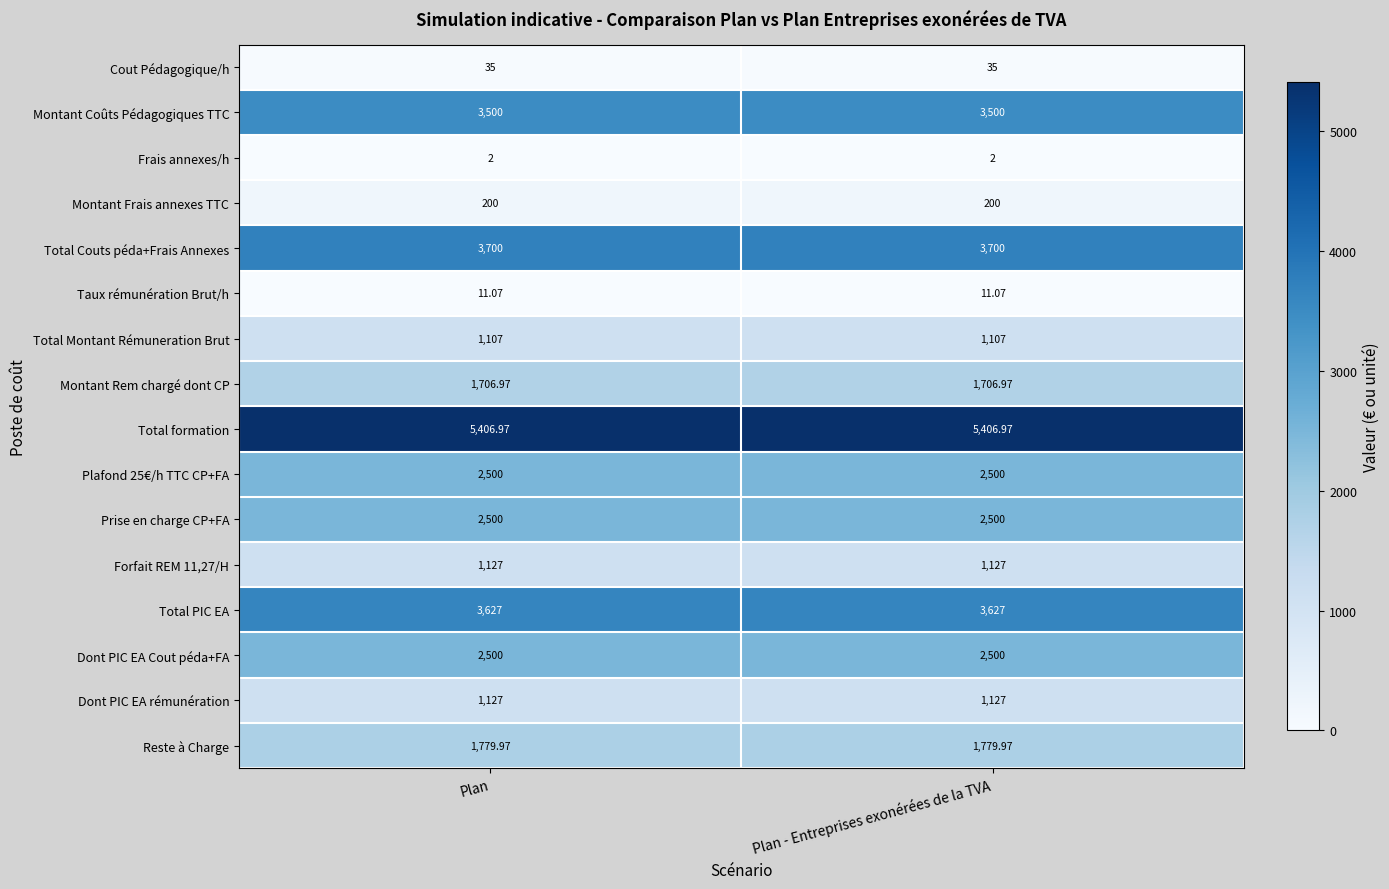

Which series has the largest total across all categories?

Total formation